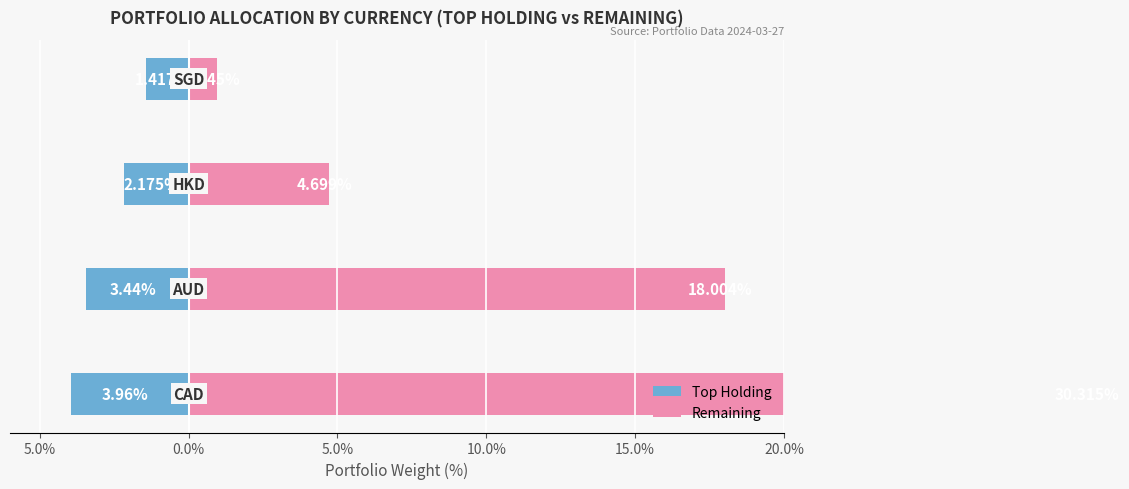

Are the bars grouped side by side (vs. stacked)?

Yes